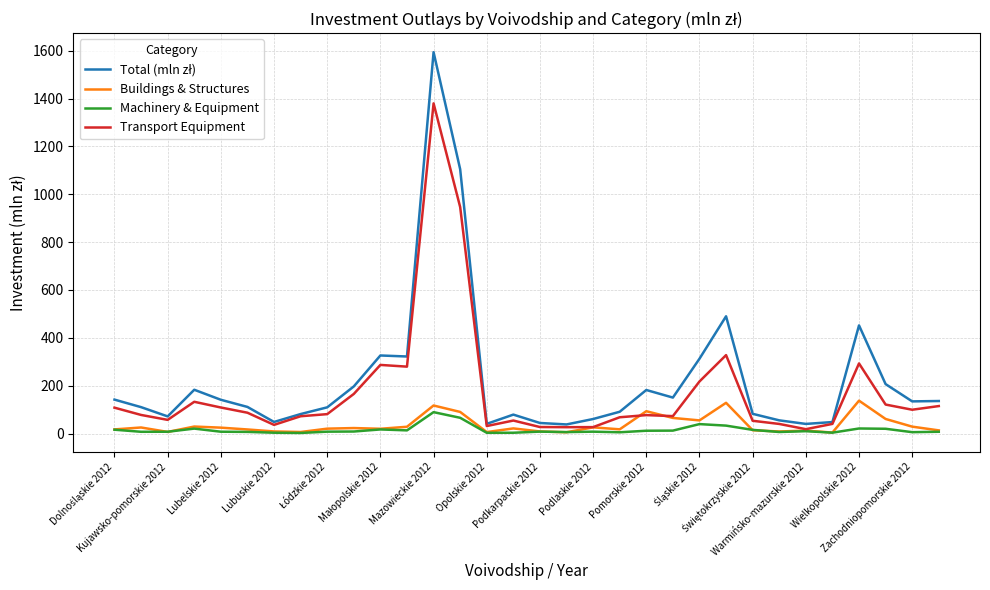

What is the greatest value displayed?

1594.0